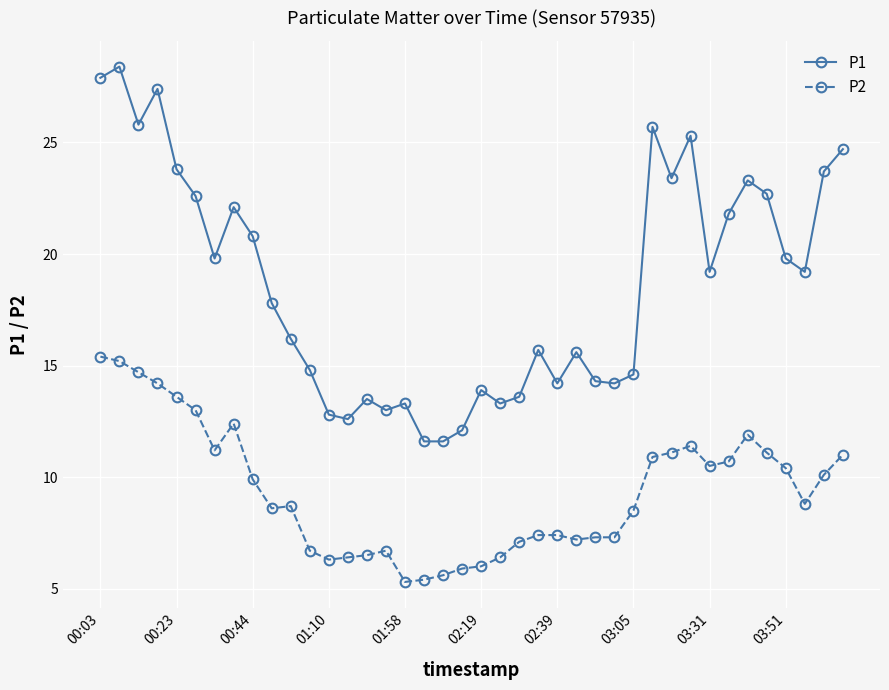

What is the minimum value for P2?

5.3